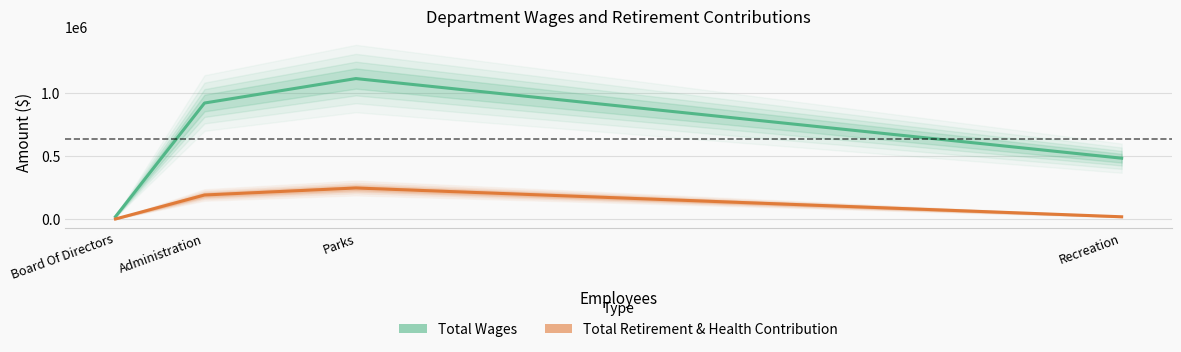

What is the highest value of the Total Retirement & Health Contribution series?

245720